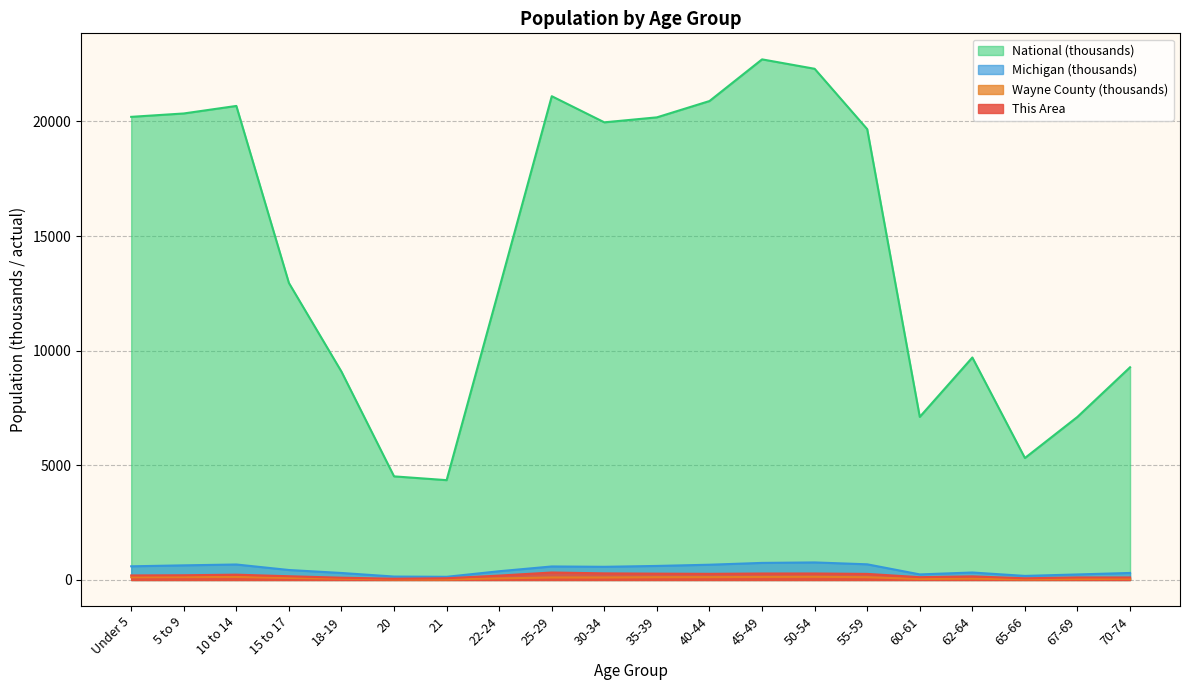

What is the total value across all series at 55-59?

20733.4